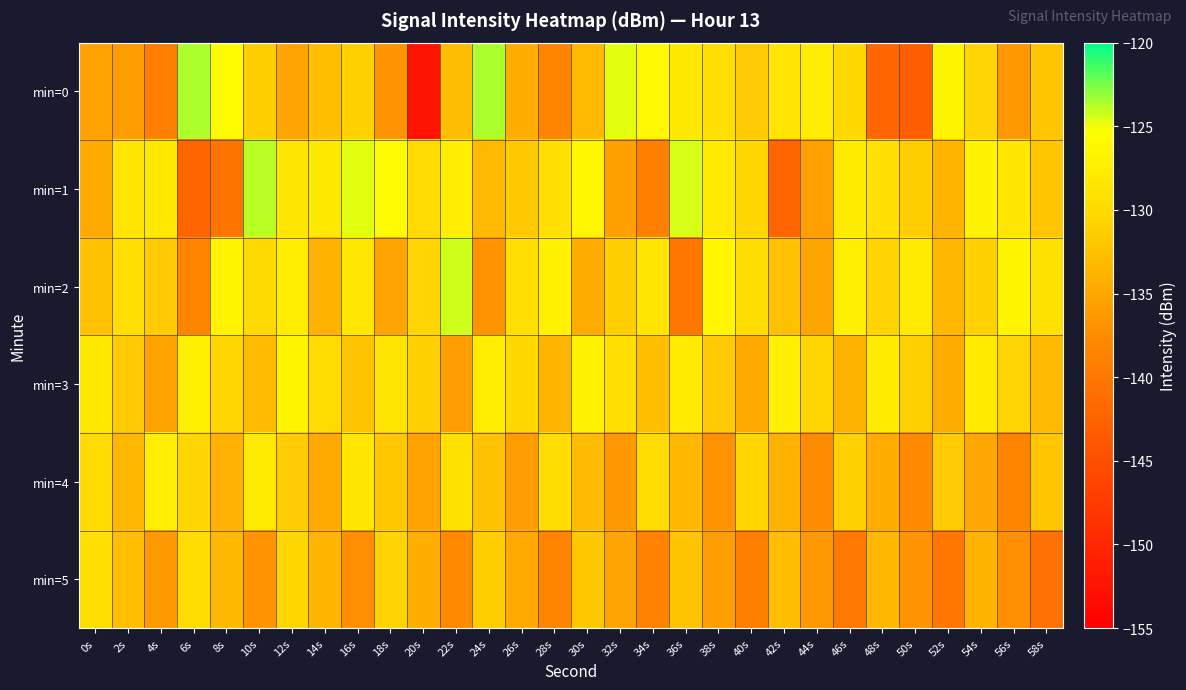

What is the difference between the highest and lowest values at 52s?

13.6